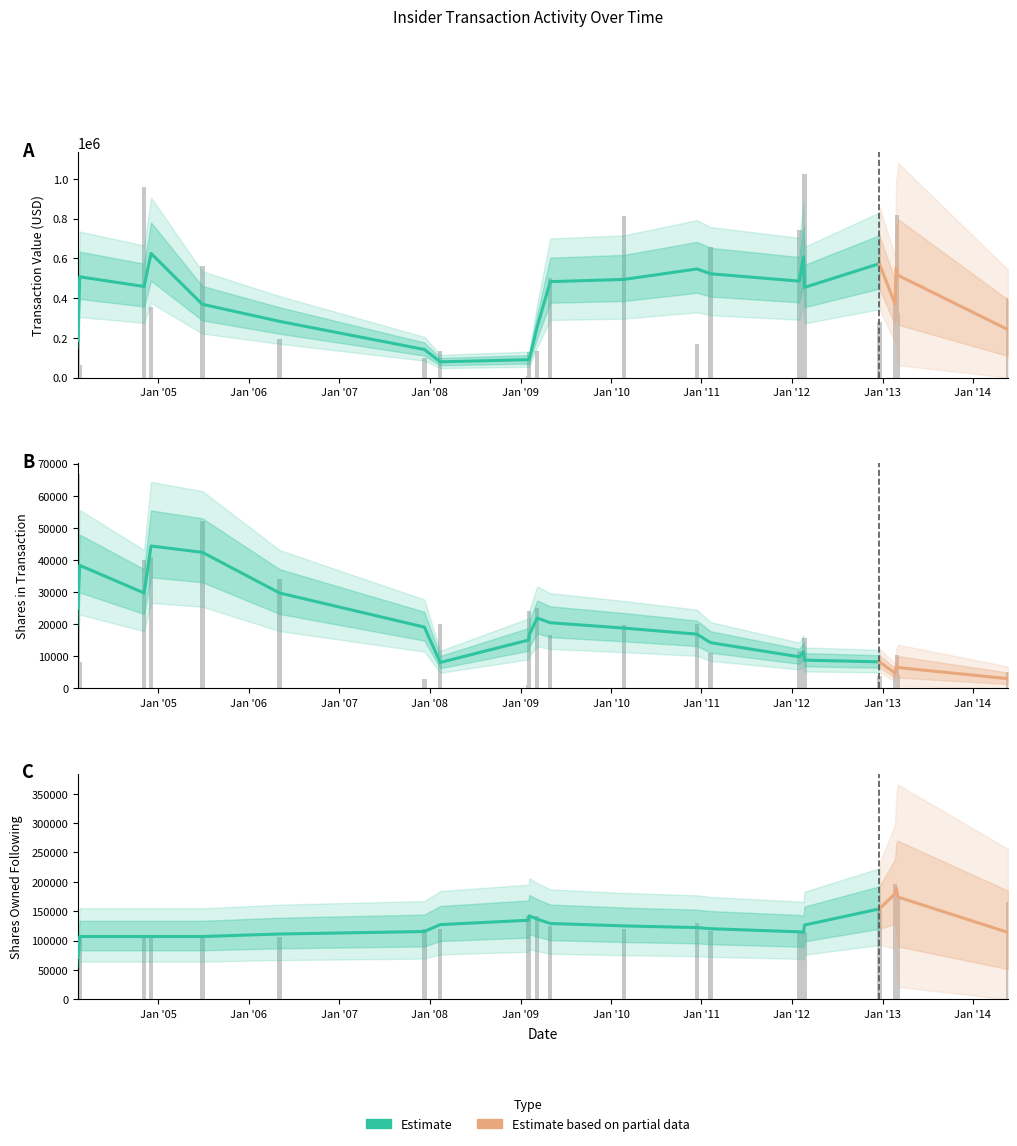

Reading left to right, extract all data points from this chart.

transactionShares: 2004-02-11=66840	2004-02-18=8160	2004-11-04=40000	2004-12-02=41018	2005-06-27=52047	2006-05-05=34104	2007-12-10=3000	2008-02-12=20182	2009-02-03=1045	2009-02-05=23955	2009-03-09=25000	2009-05-01=16767	2010-02-22=19593	2010-12-14=20000	2011-02-07=11128	2012-01-31=11592	2012-02-17=6784	2012-02-21=15761	2012-12-19=3852	2013-02-20=5205	2013-02-25=5334	2013-02-28=10366	2013-03-05=4095	2014-05-22=4995
transactionValue: 2004-02-11=499963	2004-02-18=61037	2004-11-04=959520	2004-12-02=353862	2005-06-27=559505	2006-05-05=192235	2007-12-10=96000	2008-02-12=135018	2009-02-03=5617	2009-02-05=128758	2009-03-09=134375	2009-05-01=498483	2010-02-22=814501	2010-12-14=167800	2011-02-07=656552	2012-01-31=741888	2012-02-17=56239	2012-02-21=1025253	2012-12-19=279154	2013-02-20=414049	2013-02-25=421749	2013-02-28=819059	2013-03-05=323642	2014-05-22=399600
sharesOwnedFollowingTransaction: 2004-02-11=106880	2004-02-18=106880	2004-11-04=106880	2004-12-02=106880	2005-06-27=106880	2006-05-05=106880	2007-12-10=119612	2008-02-12=119612	2009-02-03=142140	2009-02-05=142140	2009-03-09=142140	2009-05-01=125373	2010-02-22=119596	2010-12-14=129893	2011-02-07=116765	2012-01-31=113865	2012-02-17=113865	2012-02-21=113865	2012-12-19=151437	2013-02-20=196232	2013-02-25=190898	2013-02-28=180532	2013-03-05=176437	2014-05-22=165101